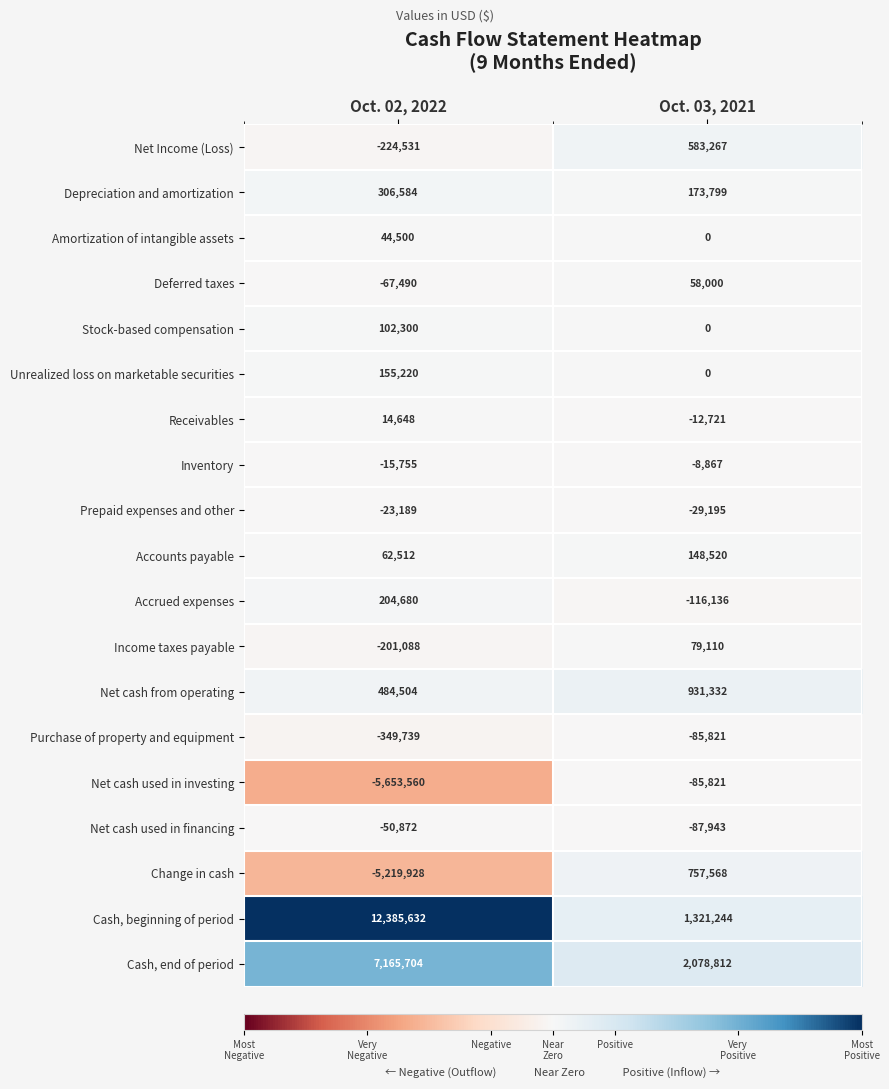

Is it true that Net cash from operating equals 484504 at Oct. 02, 2022?

True